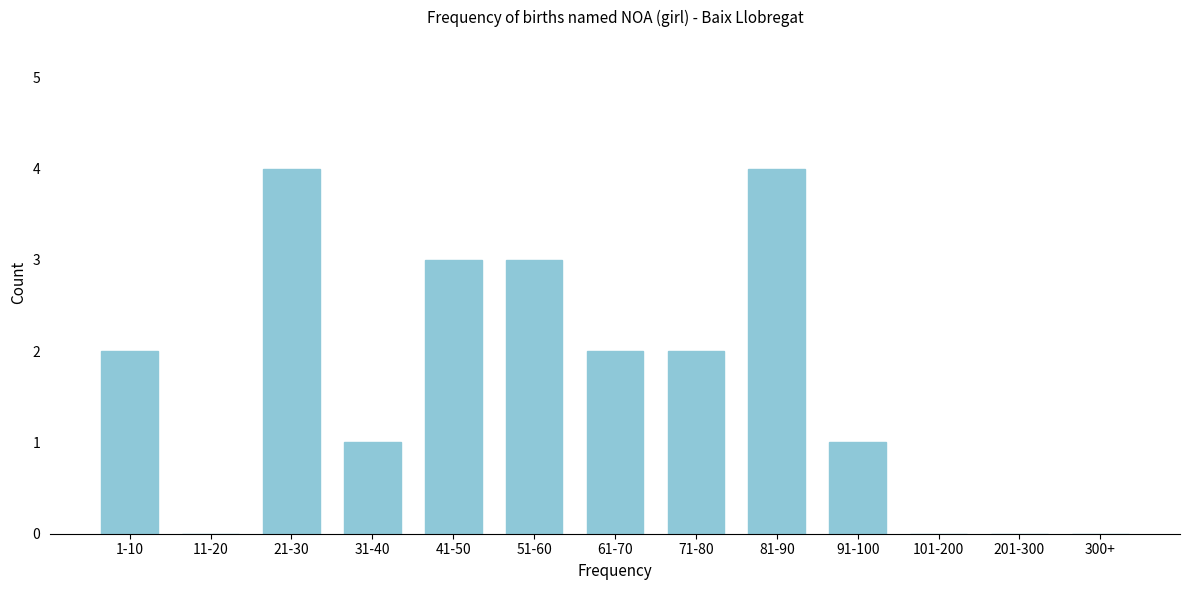

Reading right to left, list all the values displayed in this chart.

300+=0	201-300=0	101-200=0	91-100=1	81-90=4	71-80=2	61-70=2	51-60=3	41-50=3	31-40=1	21-30=4	11-20=0	1-10=2